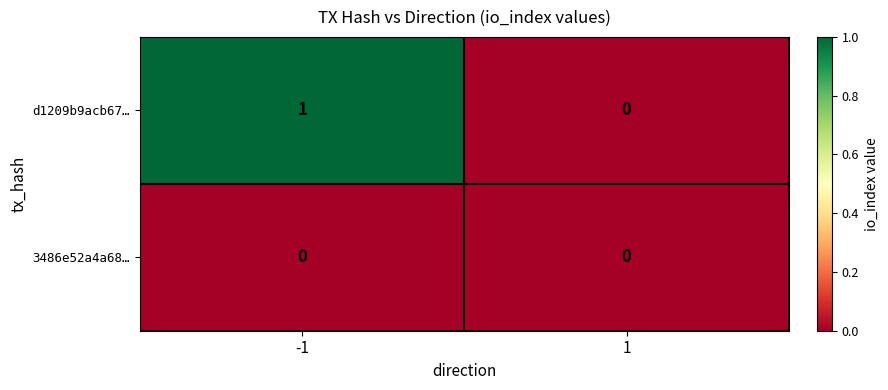

List the series in order of their overall mean, highest first.

d1209b9acb67…, 3486e52a4a68…